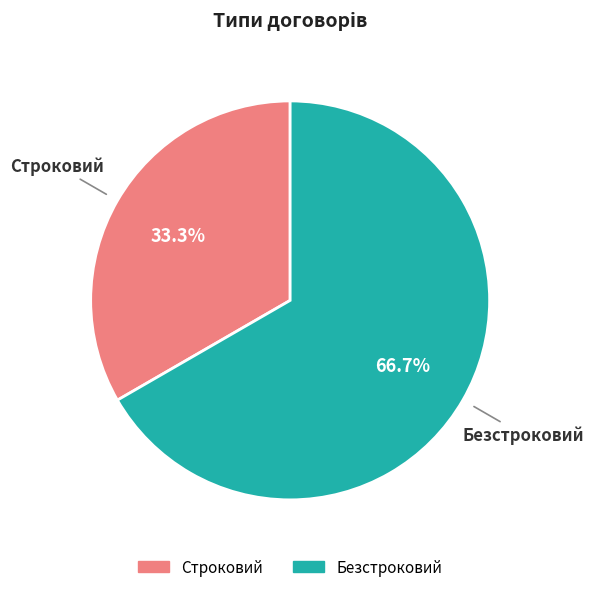

Is it true that Безстроковий is 67% of the pie?

True